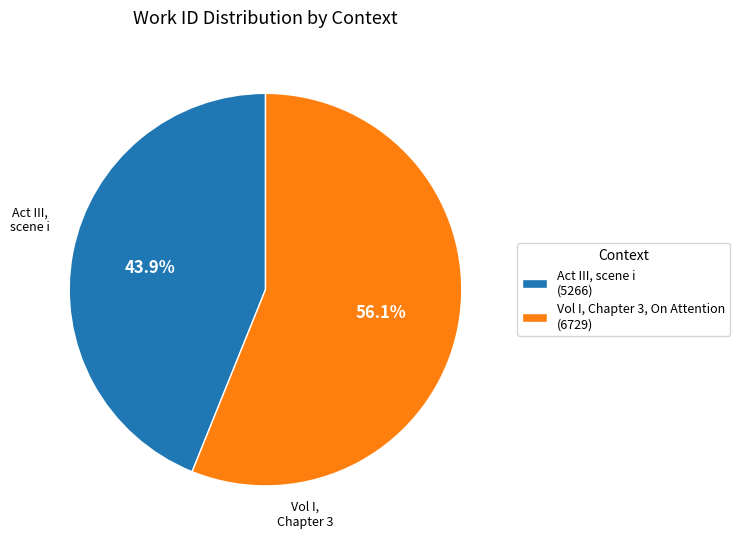

How many slices are in this pie chart?

2